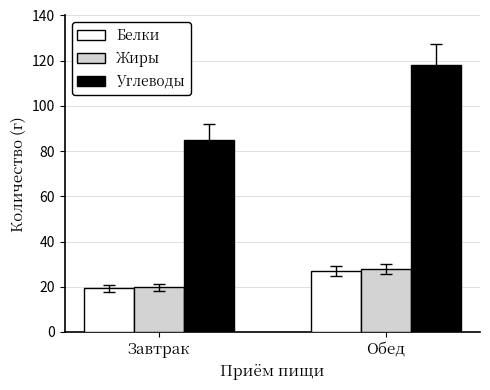

What is the average value of the Жиры series?

23.9